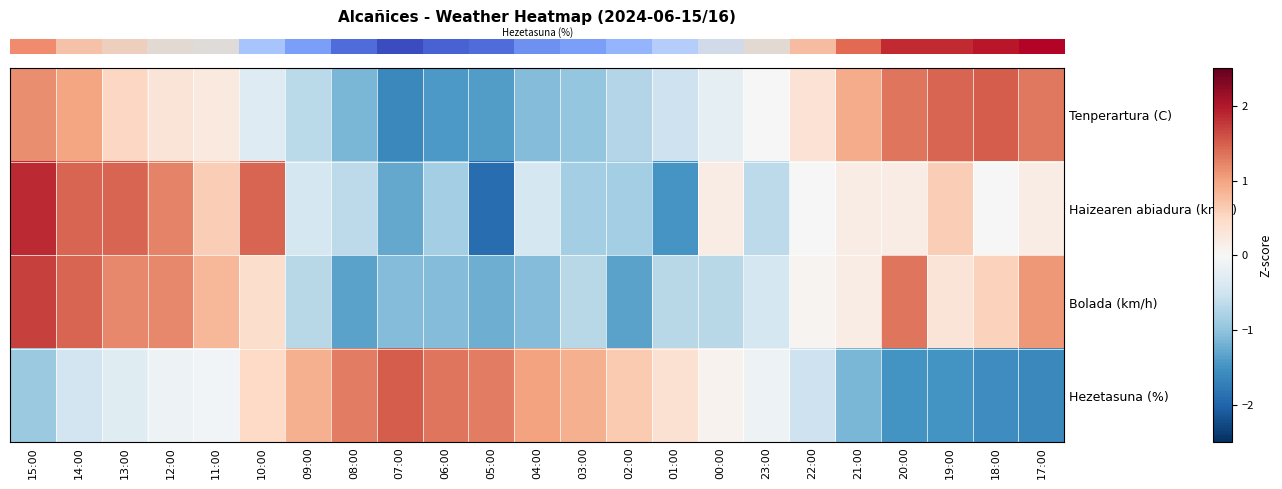

Which has a higher value, 20:00 or 10:00?

20:00